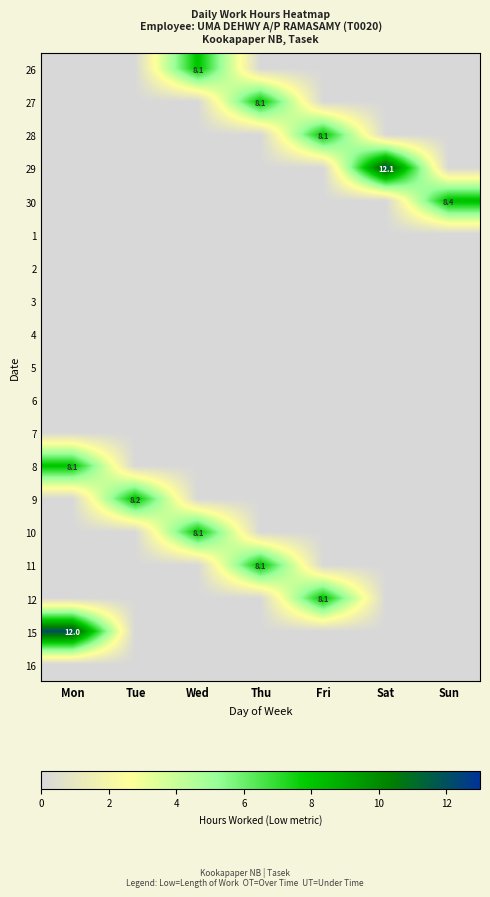

Which category has the highest value across all series?

Sat